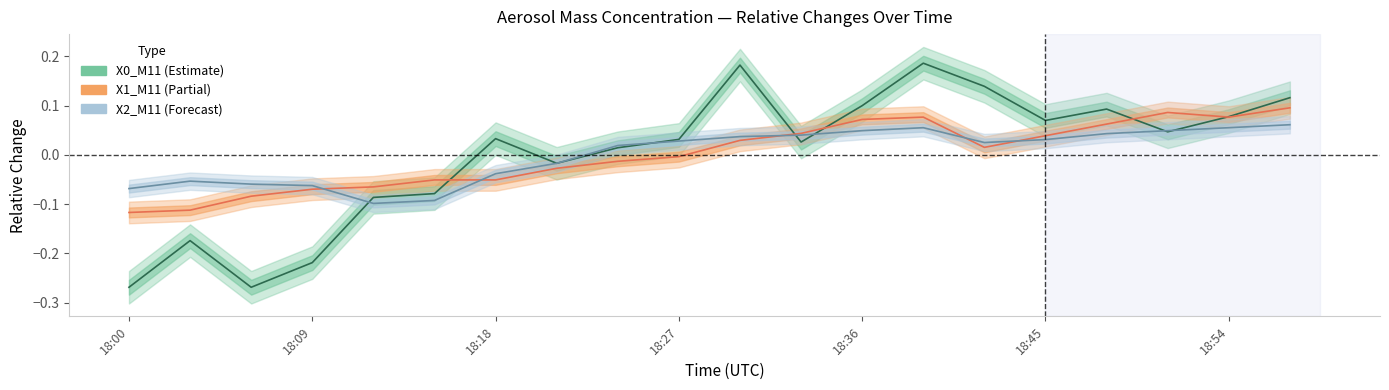

What is the difference between the maximum and minimum values in the X0_M11 series?

0.5